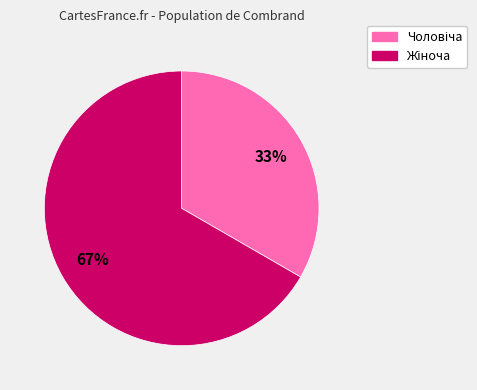

Does any single category account for the majority?

Yes